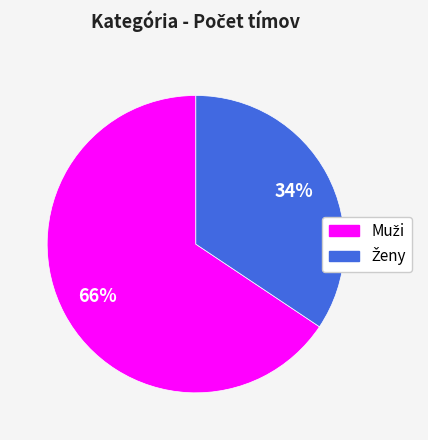

How many segments does this pie chart have?

2